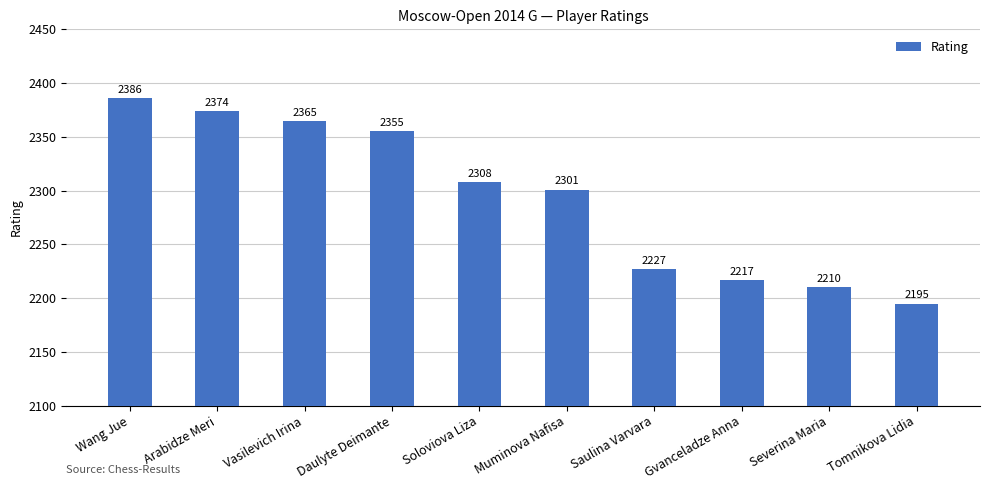

Is it true that the value at Soloviova Liza is 2308?

True